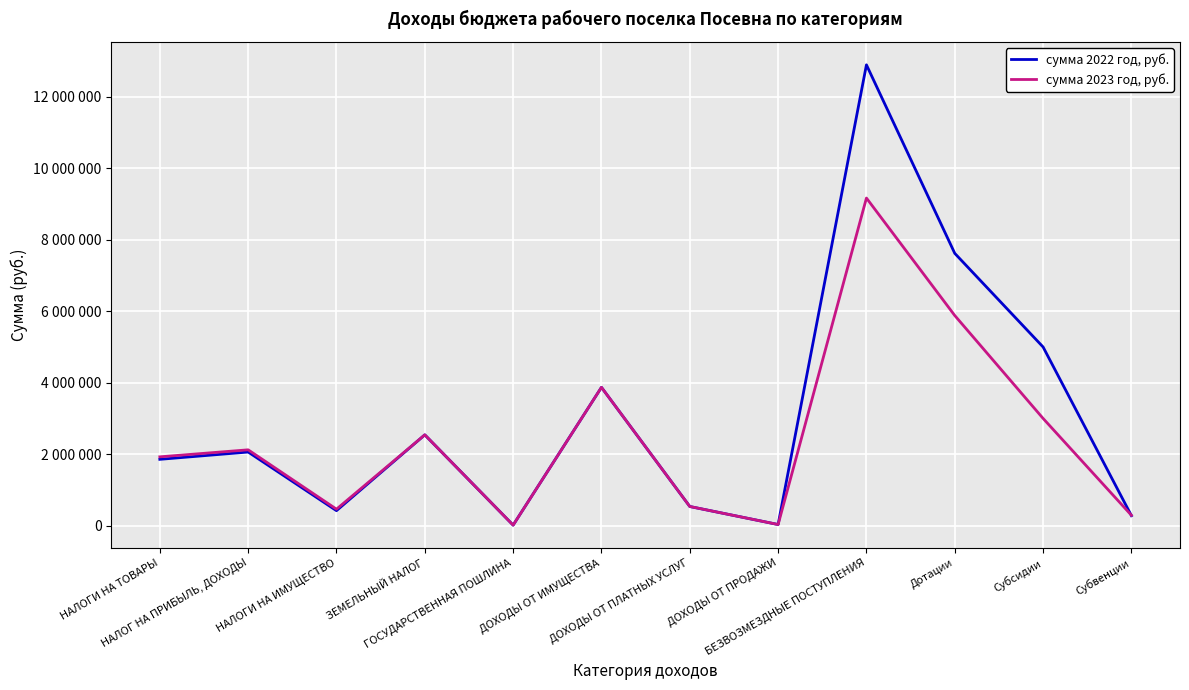

What is the minimum value for сумма 2022 год, руб.?

13500